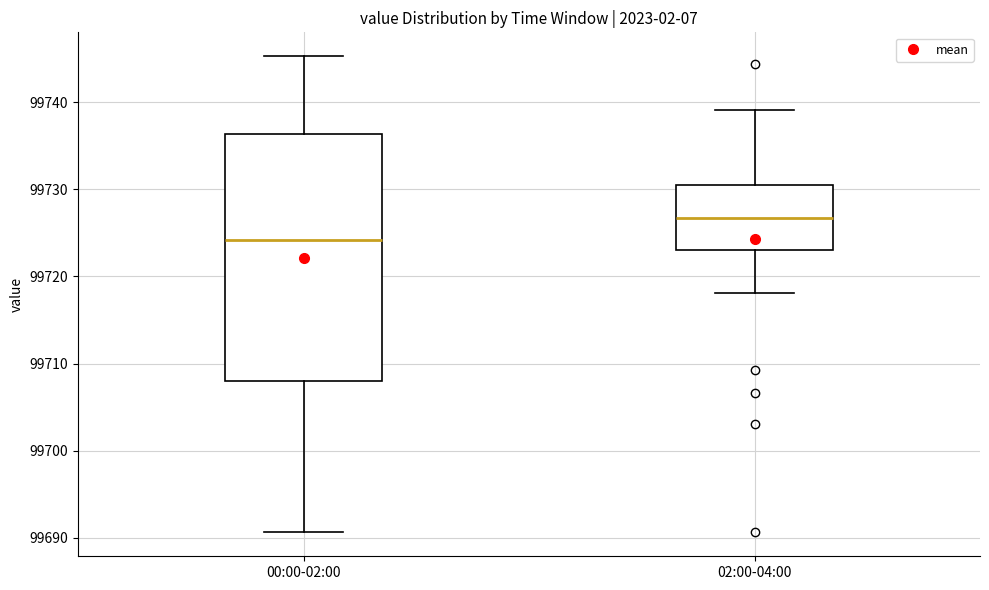

Which box's median line is the lowest?

00:00-02:00